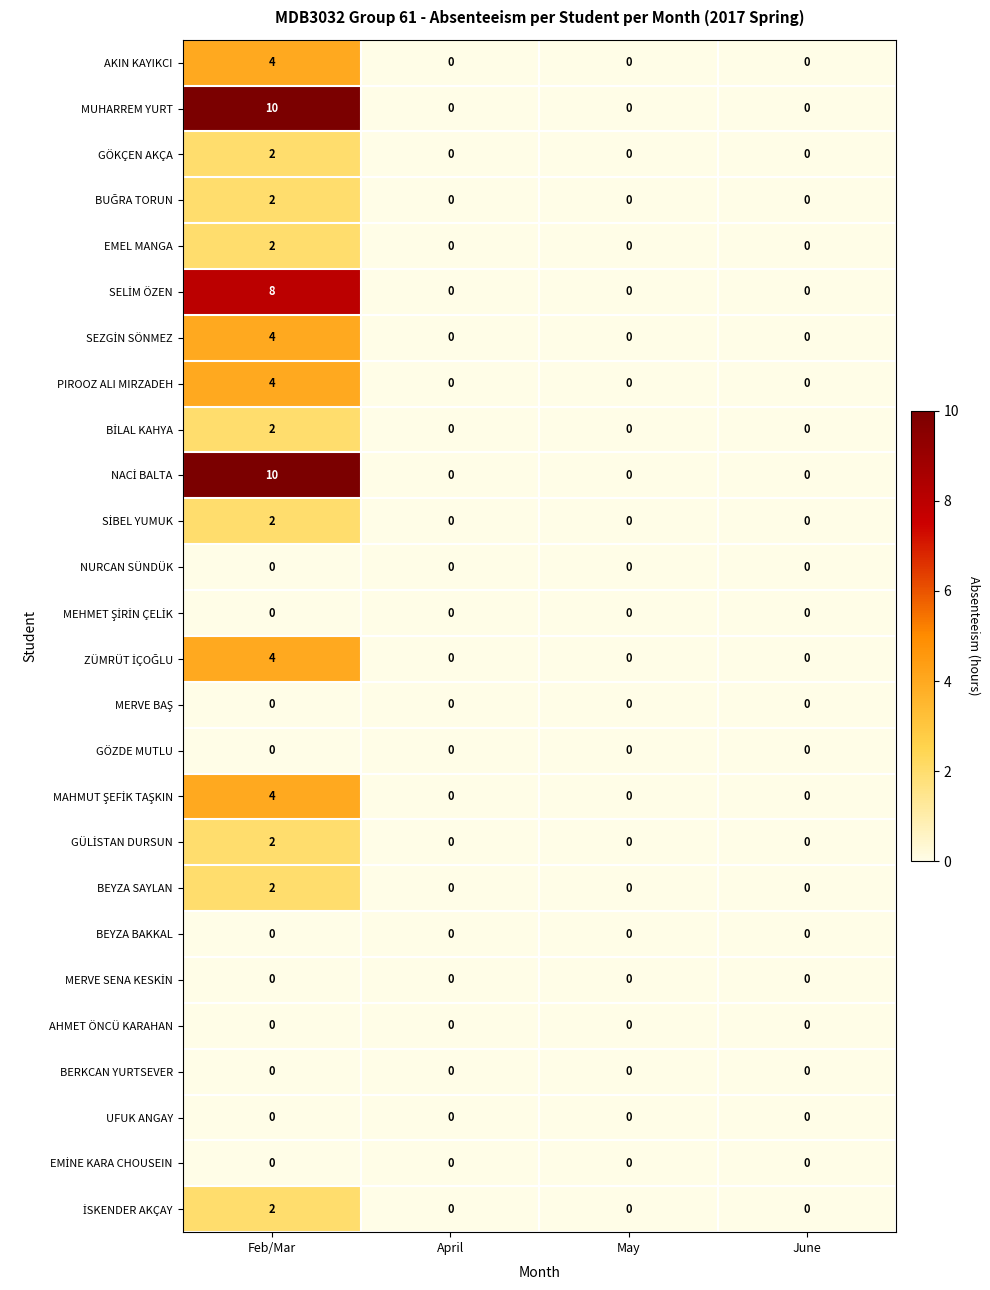

The value of AKIN KAYIKCI at Feb/Mar is 4. True or false?

True